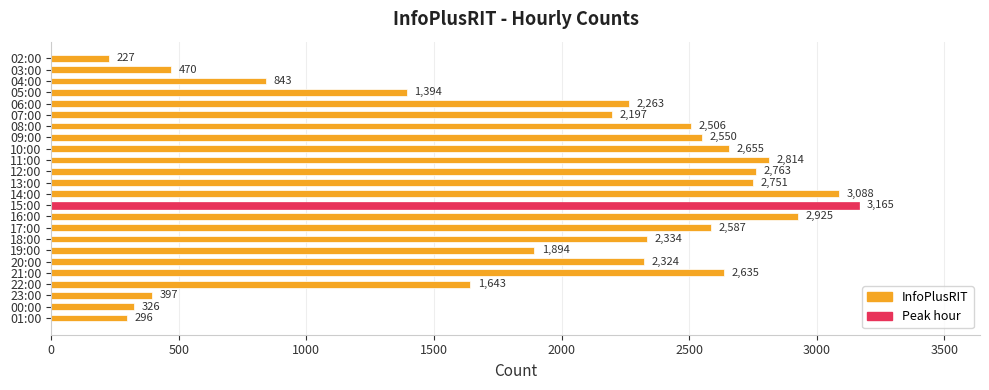

Read the value at 17:00, to the nearest 100.

2600